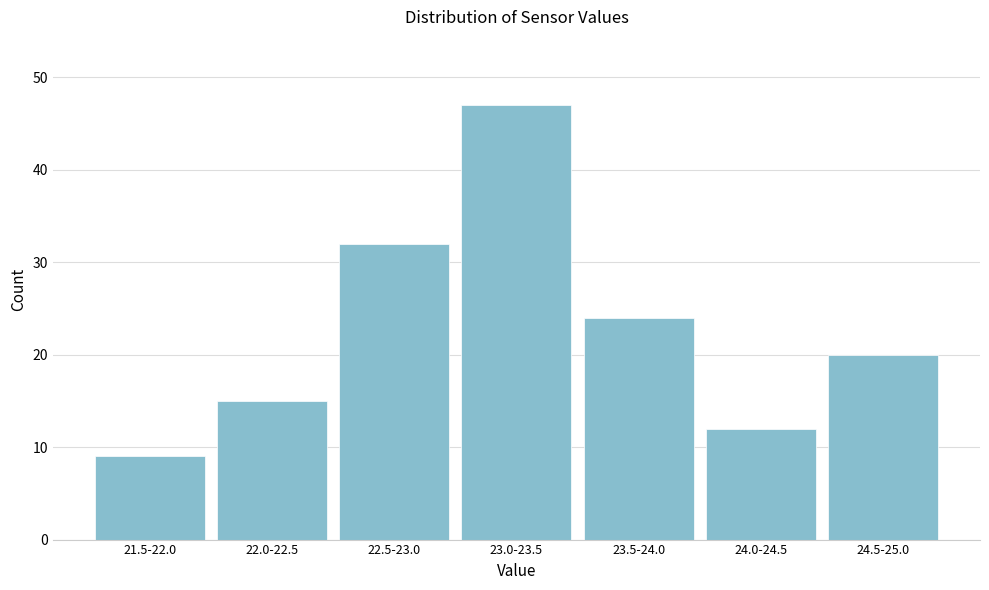

Reading right to left, list all the values displayed in this chart.

24.5-25.0=20	24.0-24.5=12	23.5-24.0=24	23.0-23.5=47	22.5-23.0=32	22.0-22.5=15	21.5-22.0=9